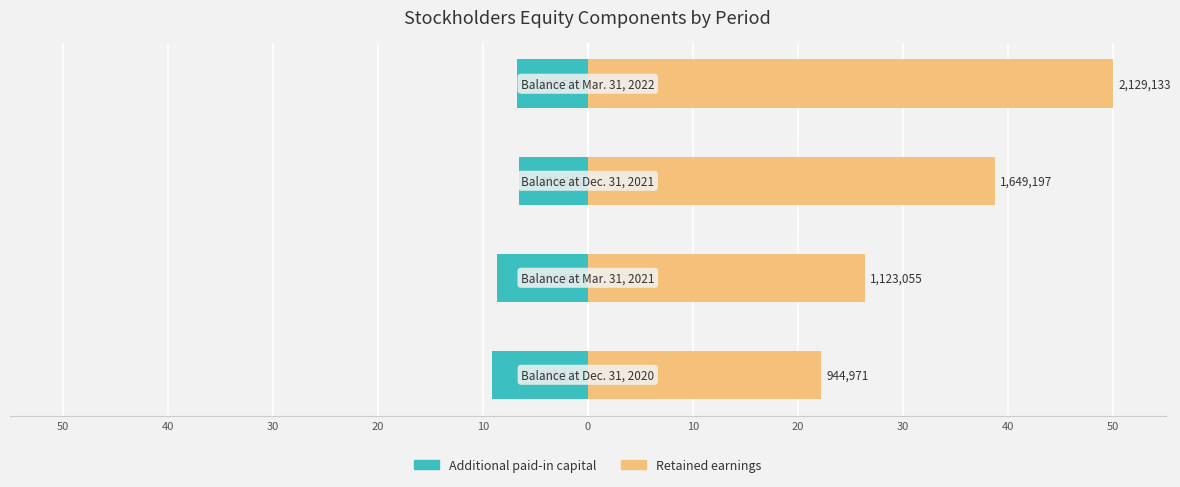

Reading left to right, extract all data points from this chart.

Additional paid-in capital: -9.1	-8.6	-6.6	-6.7
Retained earnings: 22.2	26.4	38.7	50.0